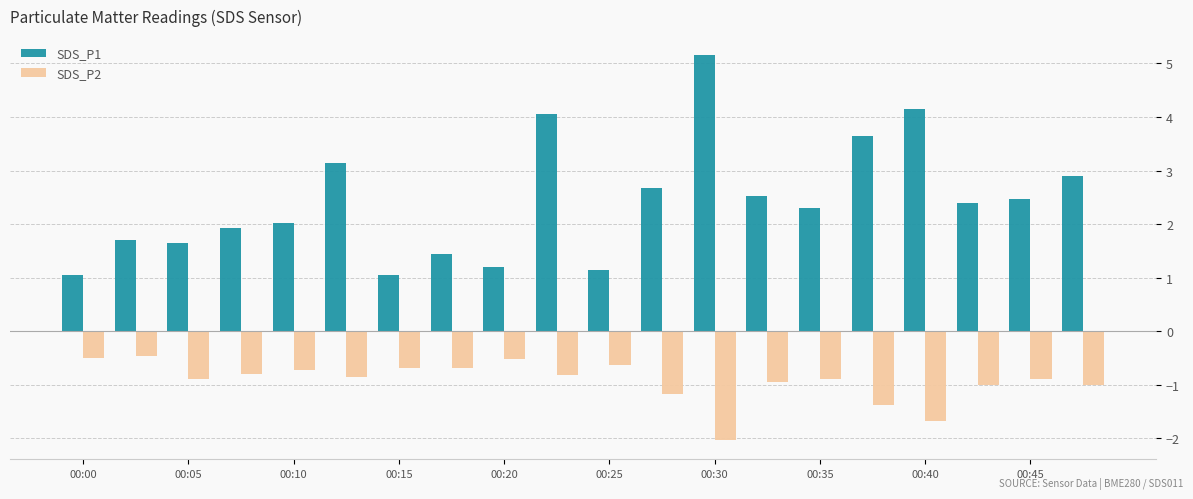

What is the lowest value of the SDS_P1 series?

1.1